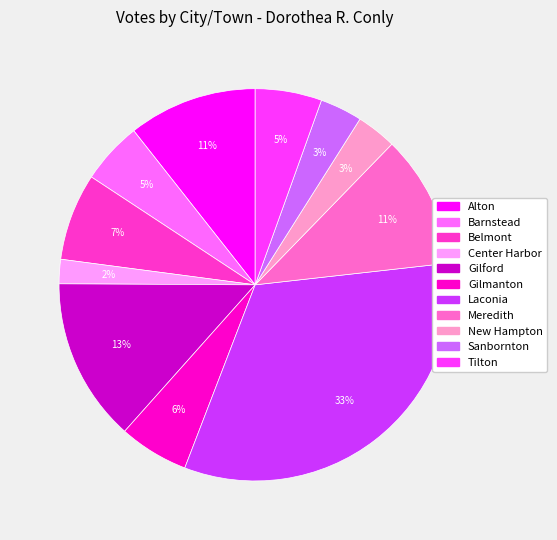

What is the largest slice in the pie chart?

Laconia